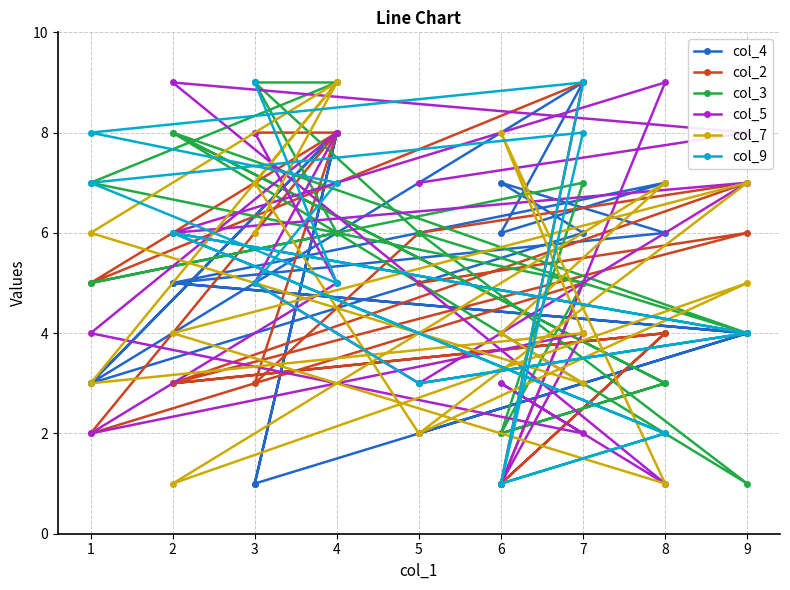

How many data points does each series have?

18